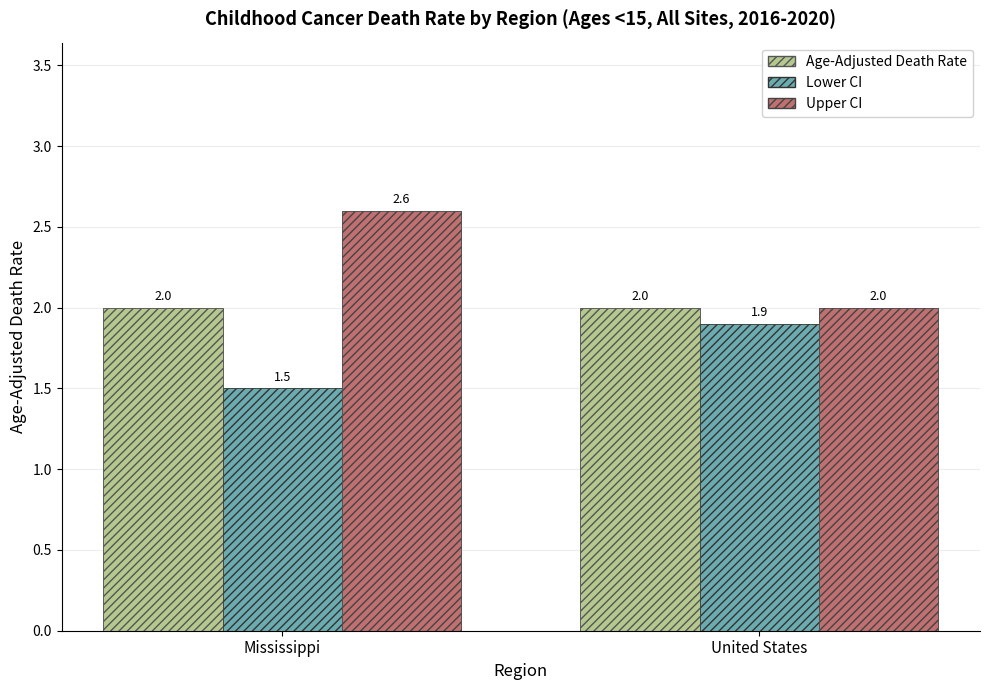

What value does the Upper CI series have at United States?

2.0